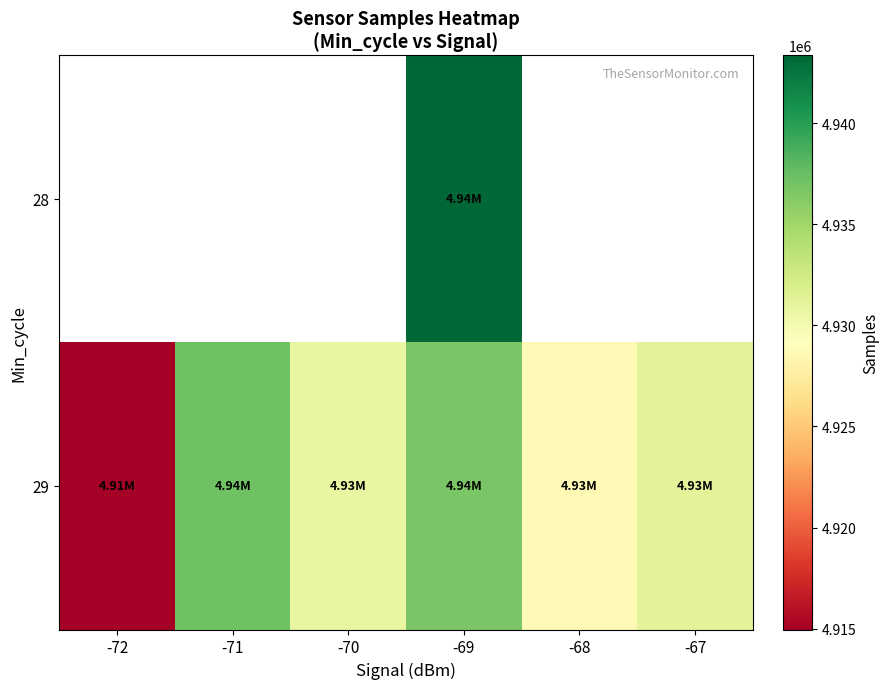

Which label corresponds to the largest value in the chart?

-69